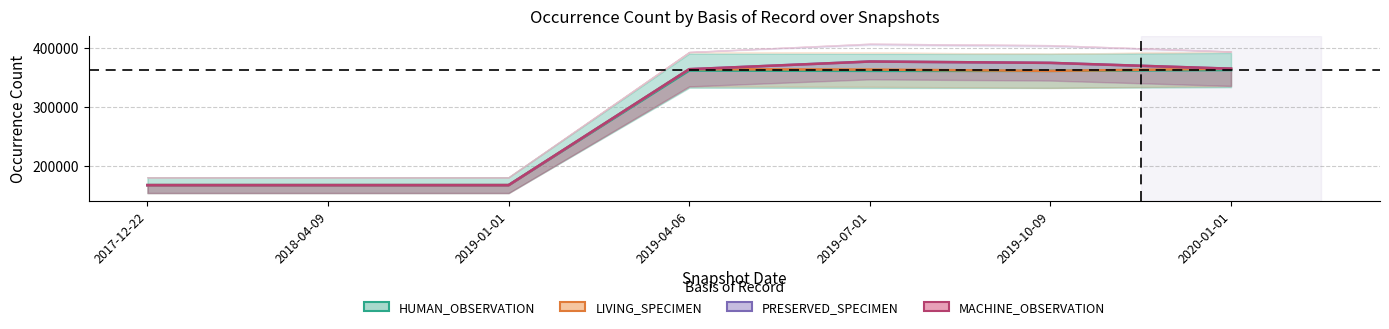

True or false: PRESERVED_SPECIMEN and LIVING_SPECIMEN intersect in this chart.

False